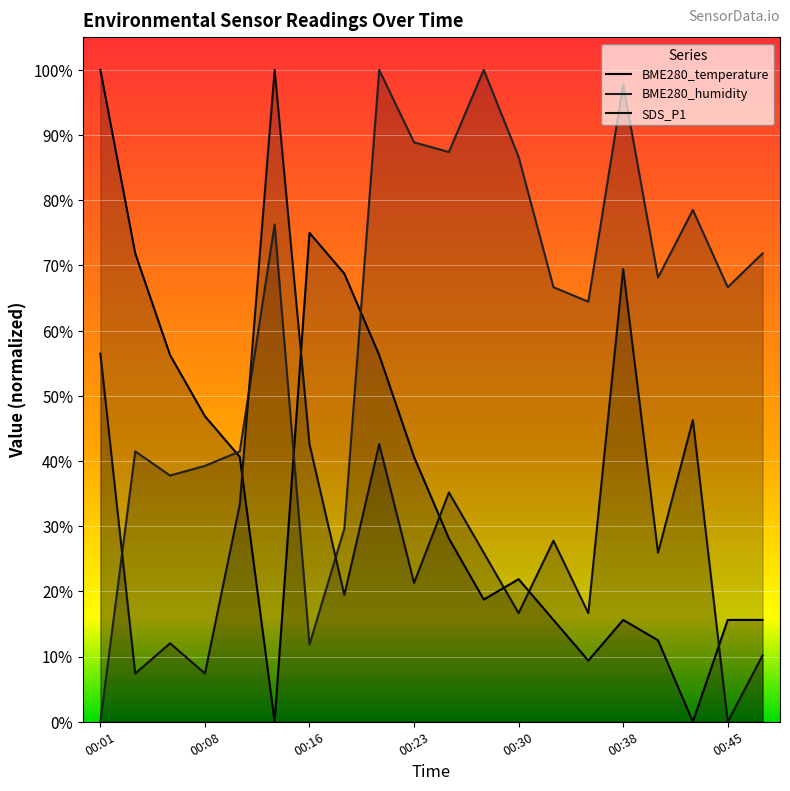

Which series has the widest spread of values?

BME280_temperature